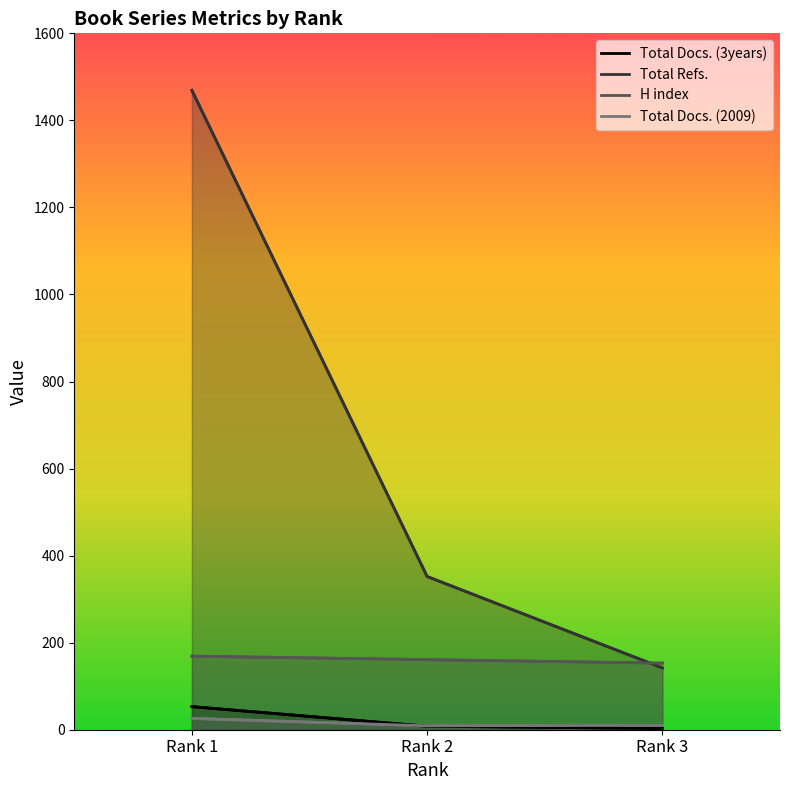

List the labels in order of value, largest first.

Rank 1, Rank 2, Rank 3